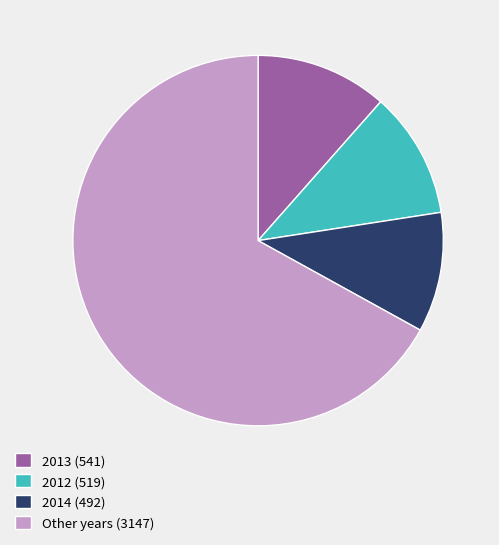

The Other years (3147) slice represents 75% of the pie. True or false?

False